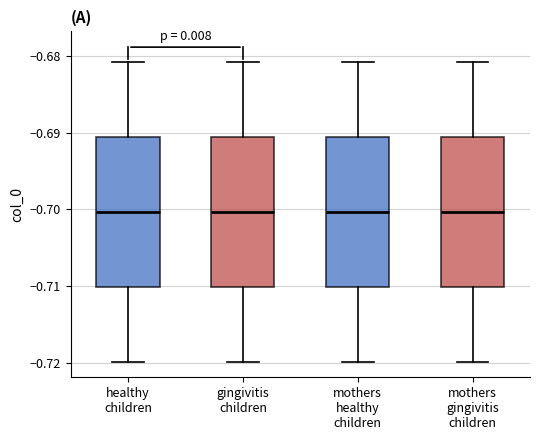

Reading left to right, transcribe this box plot: for each box, give where its median line is, the range the box spans, and where its two whiskers end, as read against the y-axis. The values are not printed on the chart, so give them approximately, as read against the axis.

healthy children: median -0.700, box -0.710 to -0.691, whiskers -0.720 to -0.681
gingivitis children: median -0.700, box -0.710 to -0.691, whiskers -0.720 to -0.681
mothers healthy children: median -0.700, box -0.710 to -0.691, whiskers -0.720 to -0.681
mothers gingivitis children: median -0.700, box -0.710 to -0.691, whiskers -0.720 to -0.681